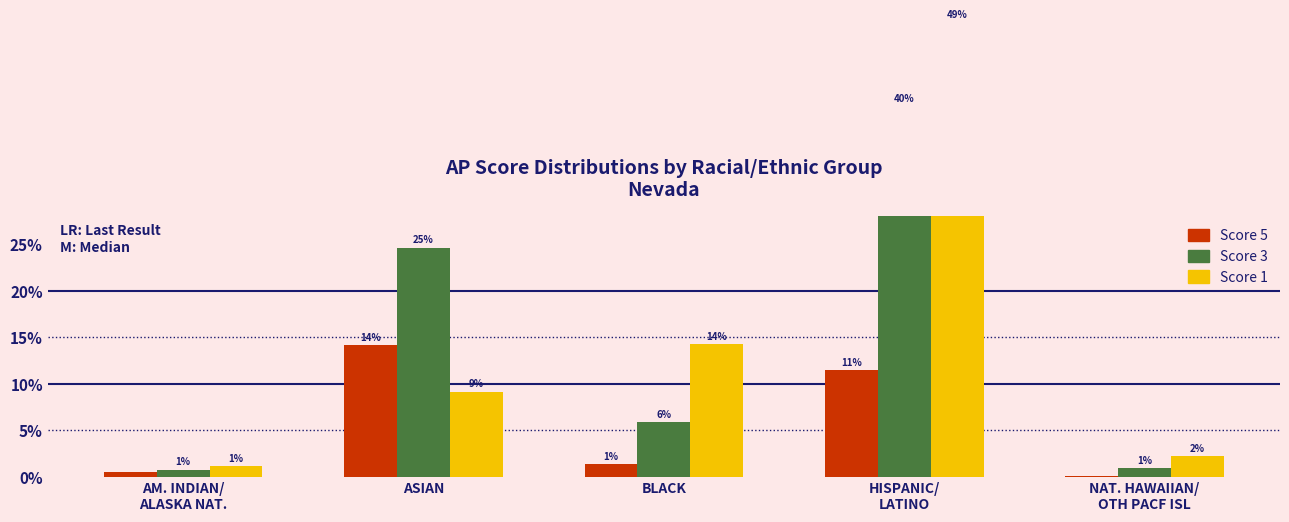

At how many categories does at least one series exceed 9?

3